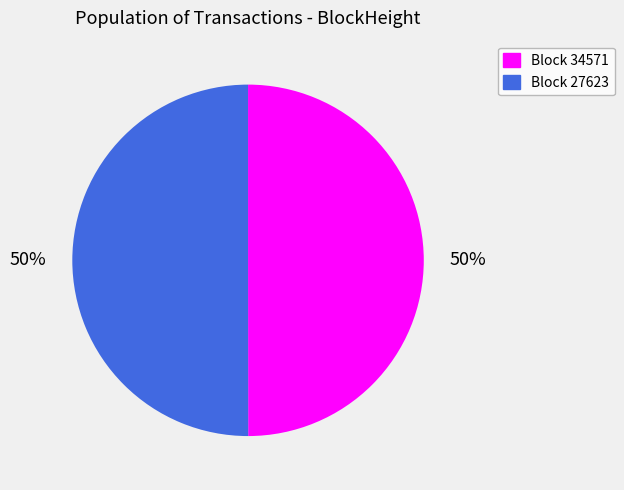

To the nearest percent, what is the average slice percentage?

50%